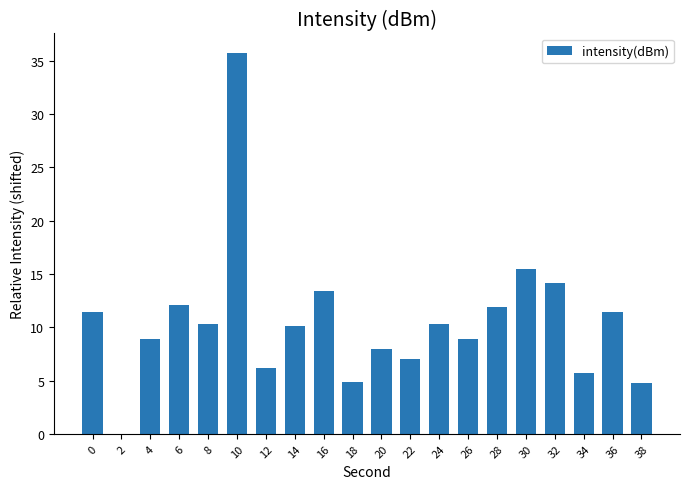

What is the sum of all values?

210.4